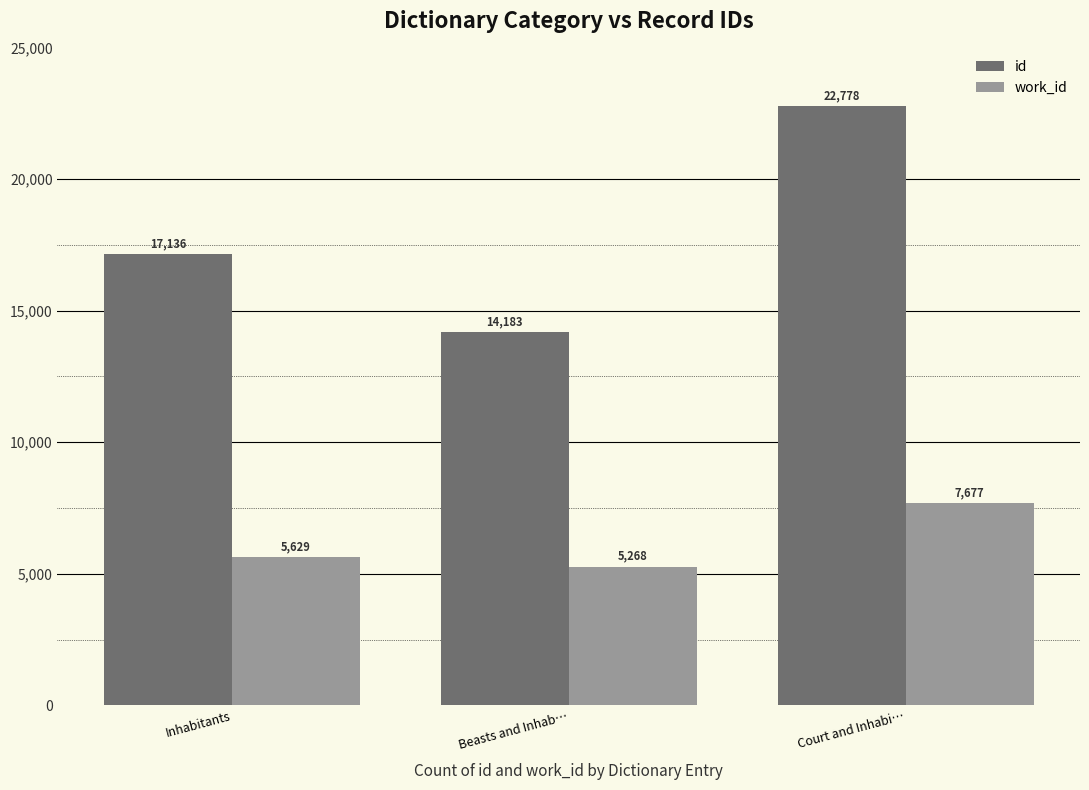

The value of id at Inhabitants is 17136.2. True or false?

True